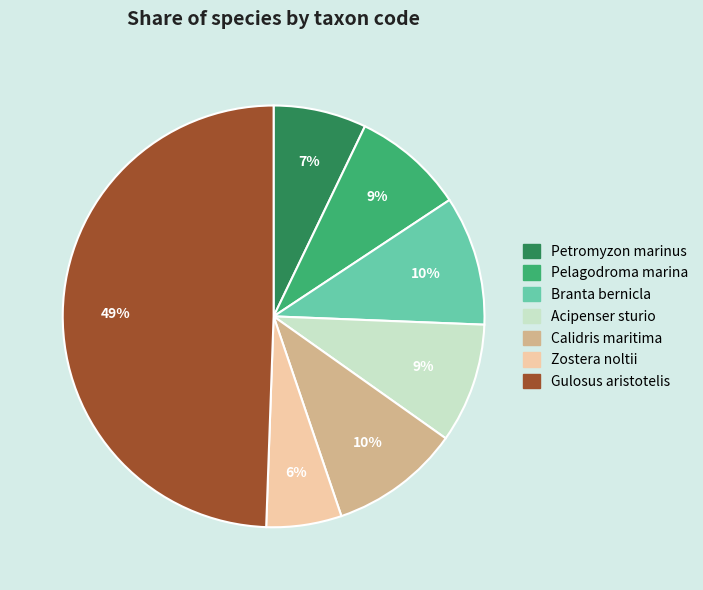

To the nearest percent, what is the average slice percentage?

14%